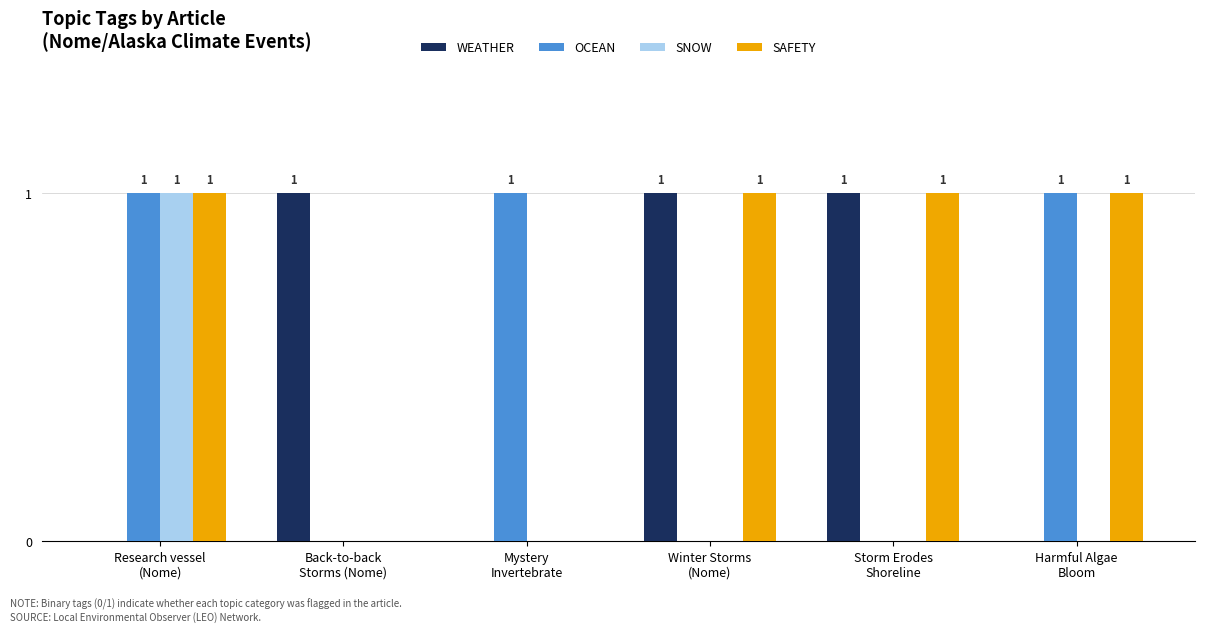

Are the bars horizontal?

No